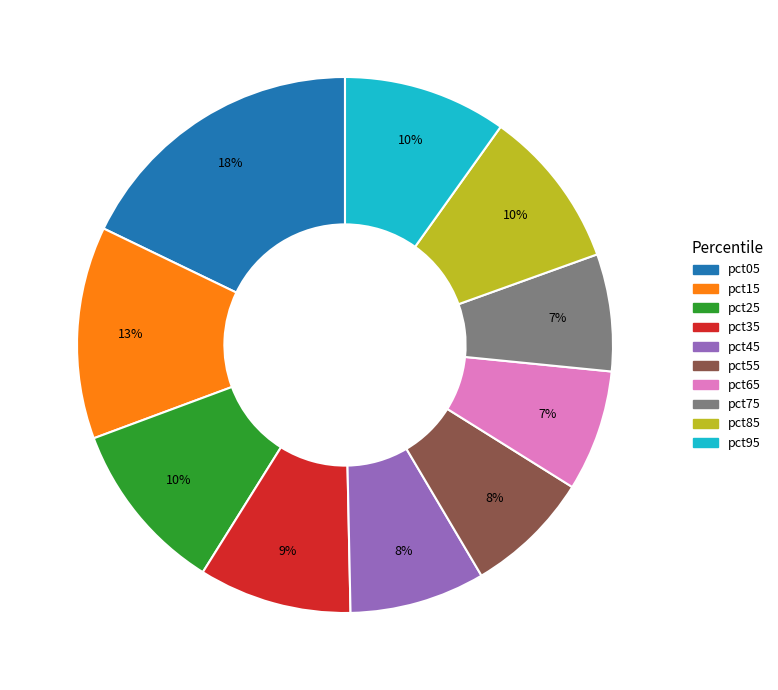

Is pct95 the majority of the pie?

No